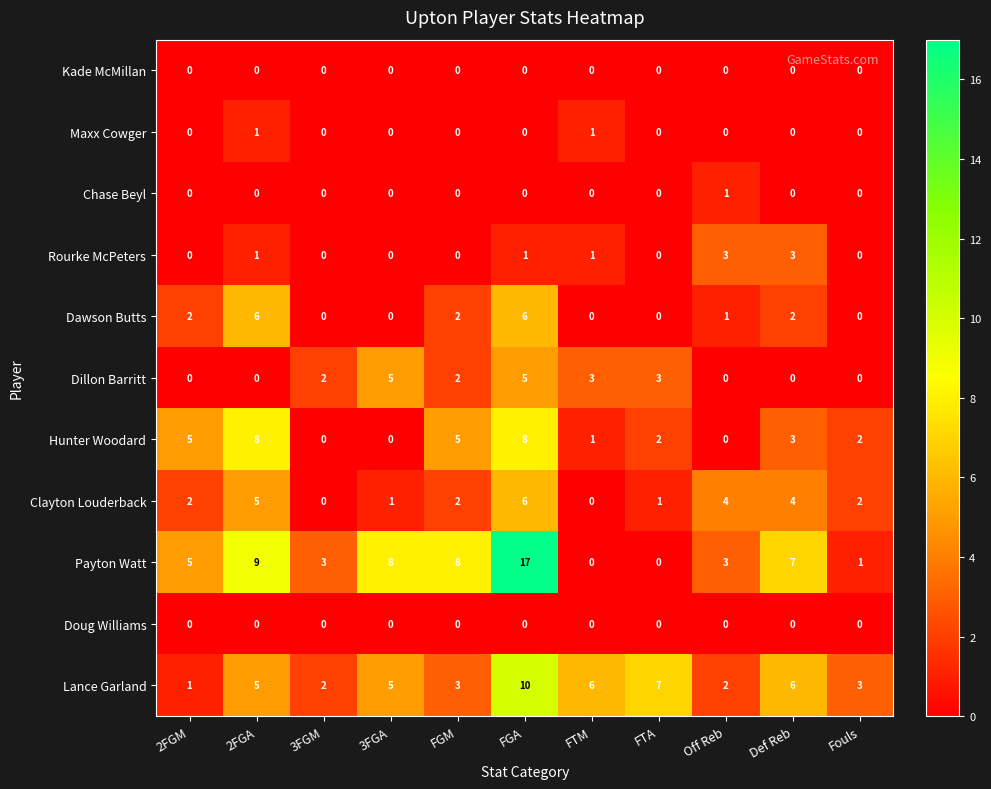

Which series has the largest total across all categories?

Payton Watt